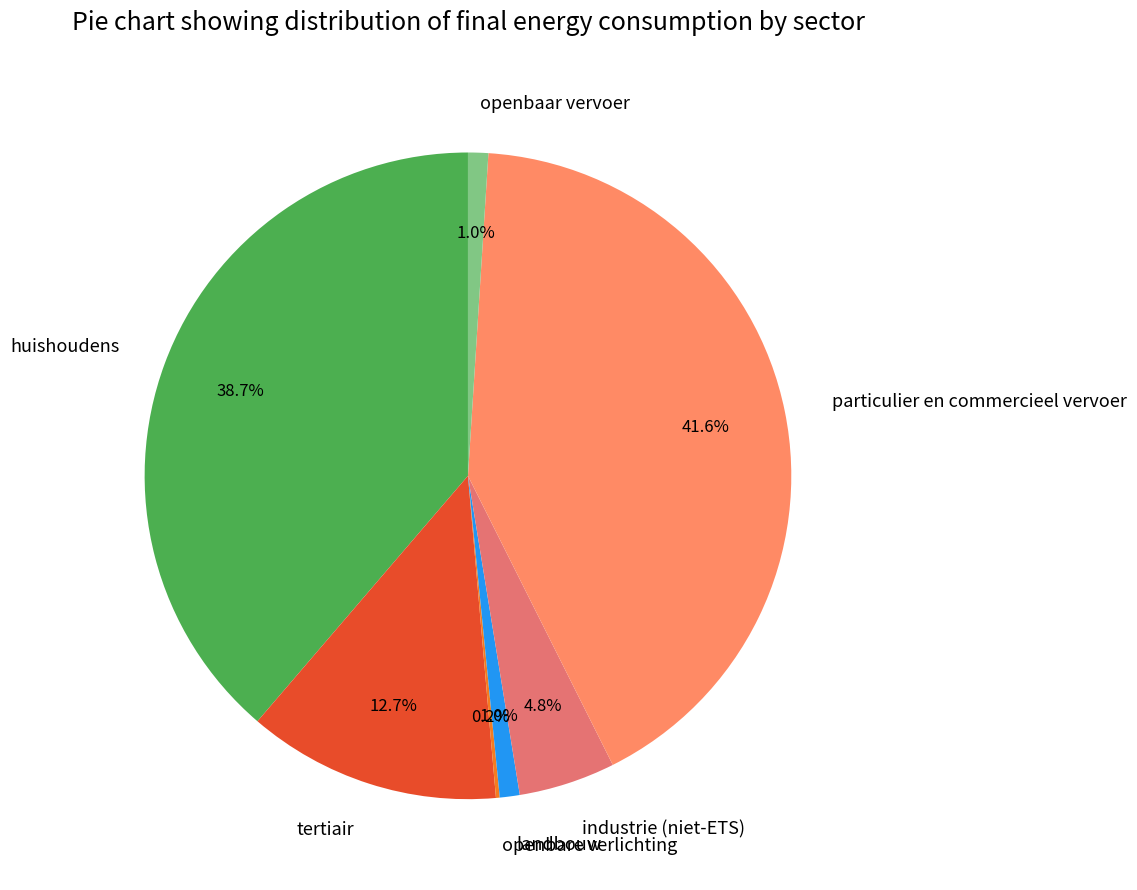

To the nearest percent, what is the combined percentage of tertiair and landbouw?

14%